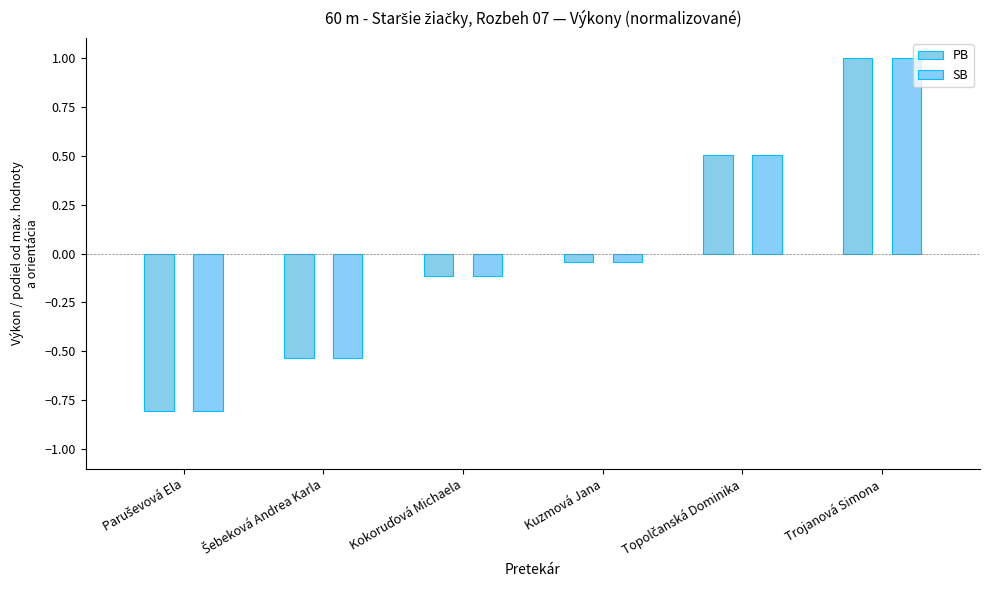

Is the value of SB at Trojanová Simona greater than the value of PB at Trojanová Simona?

No